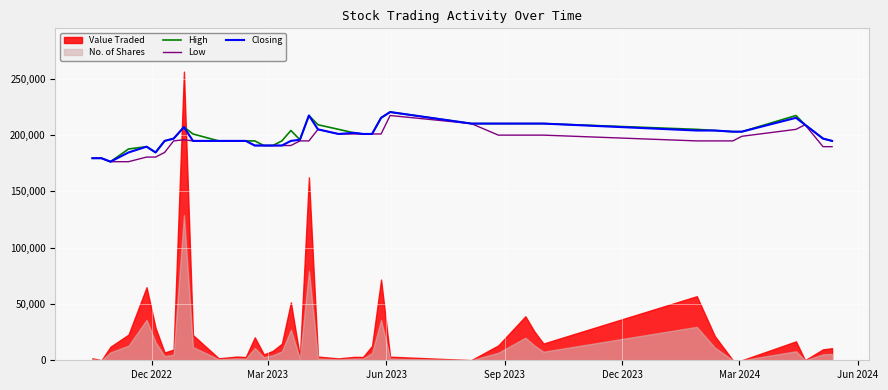

What is the label of the 4th point from the left?

Sep 2023